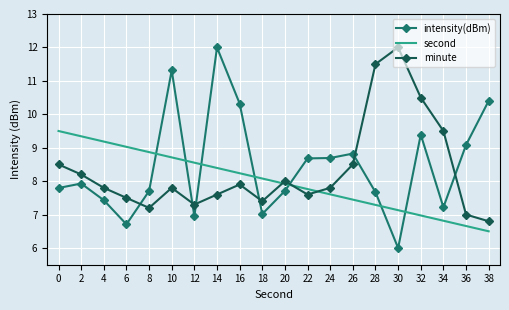

At which label does intensity(dBm) reach its minimum?

30